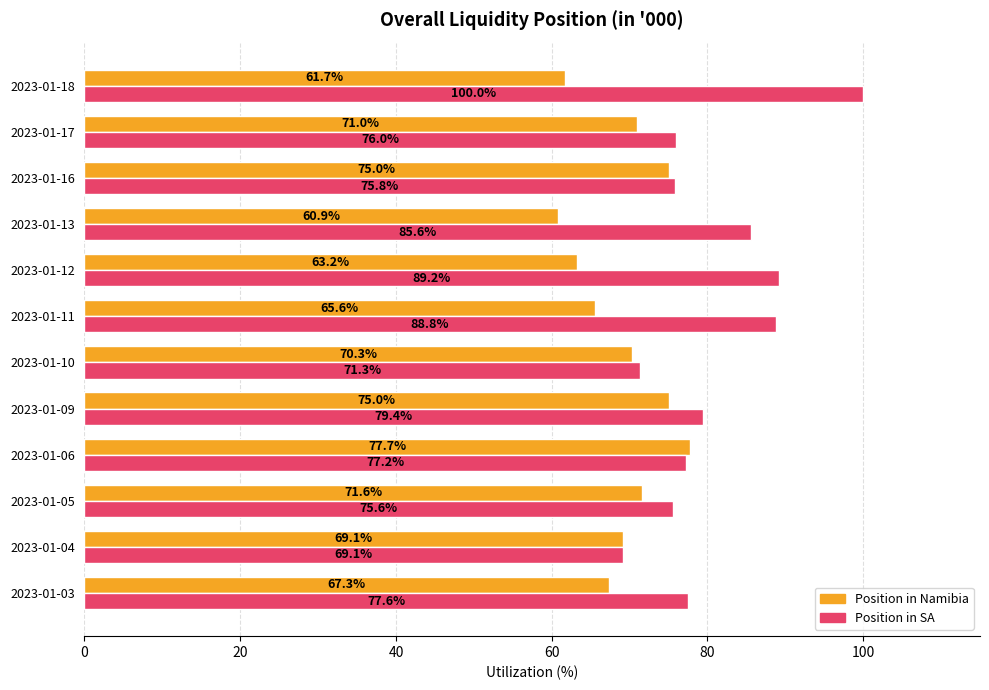

Rank the categories by Position in SA value from highest to lowest.

2023-01-18, 2023-01-12, 2023-01-11, 2023-01-13, 2023-01-09, 2023-01-03, 2023-01-06, 2023-01-17, 2023-01-16, 2023-01-05, 2023-01-10, 2023-01-04